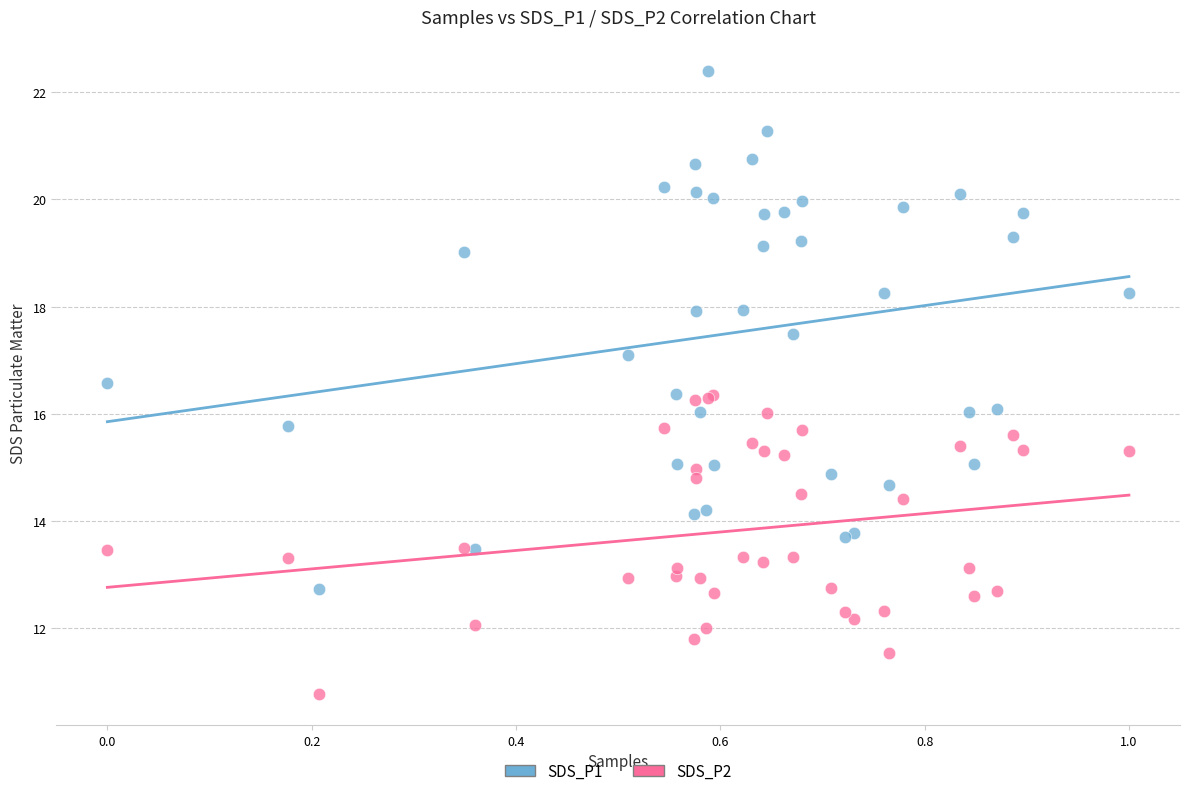

Which series has the widest spread of Y values?

SDS_P1